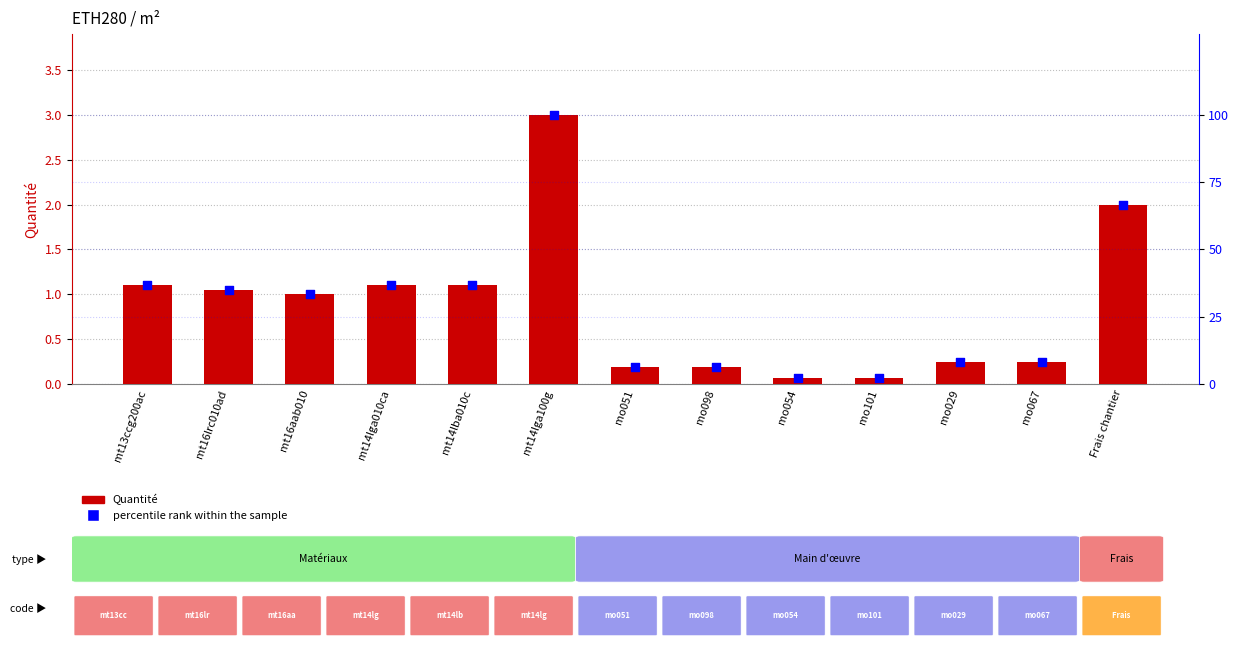

Which series has the largest total across all categories?

percentile rank within the sample